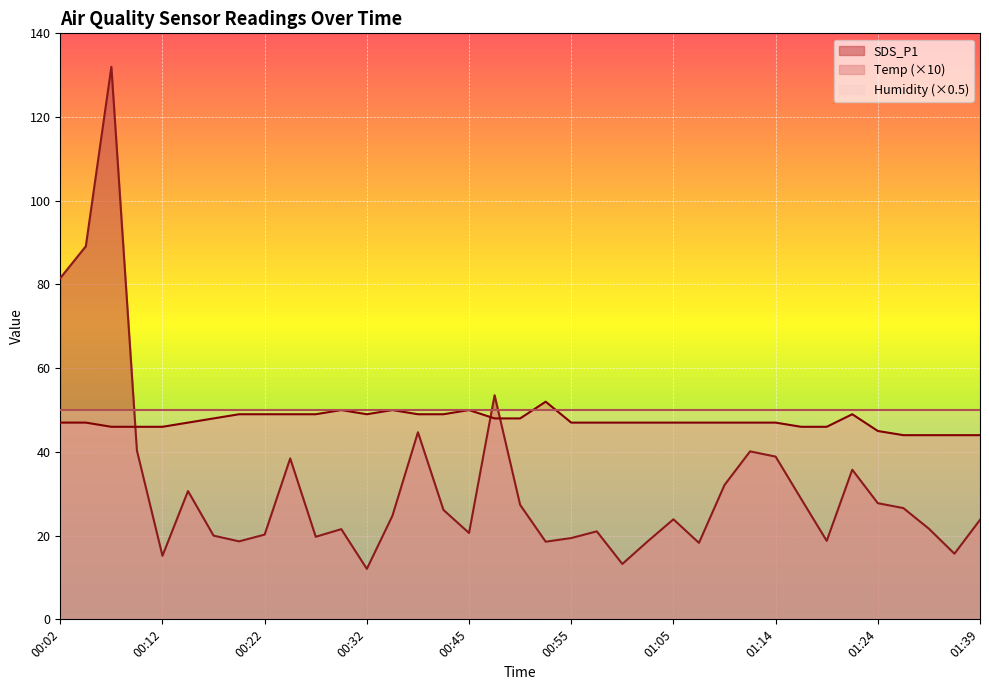

Reading left to right, list all the values displayed in this chart.

SDS_P1: 81.5	89.1	132.0	40.3	15.2	30.6	20.0	18.6	20.2	38.5	19.7	21.6	12.1	24.7	44.7	26.1	20.6	53.5	27.4	18.6	19.4	21.0	13.2	18.7	23.9	18.3	32.1	40.1	38.9	28.8	18.8	35.8	27.8	26.6	21.6	15.7	23.8
Temp: 47.0	47.0	46.0	46.0	46.0	47.0	48.0	49.0	49.0	49.0	49.0	50.0	49.0	50.0	49.0	49.0	50.0	48.0	48.0	52.0	47.0	47.0	47.0	47.0	47.0	47.0	47.0	47.0	47.0	46.0	46.0	49.0	45.0	44.0	44.0	44.0	44.0